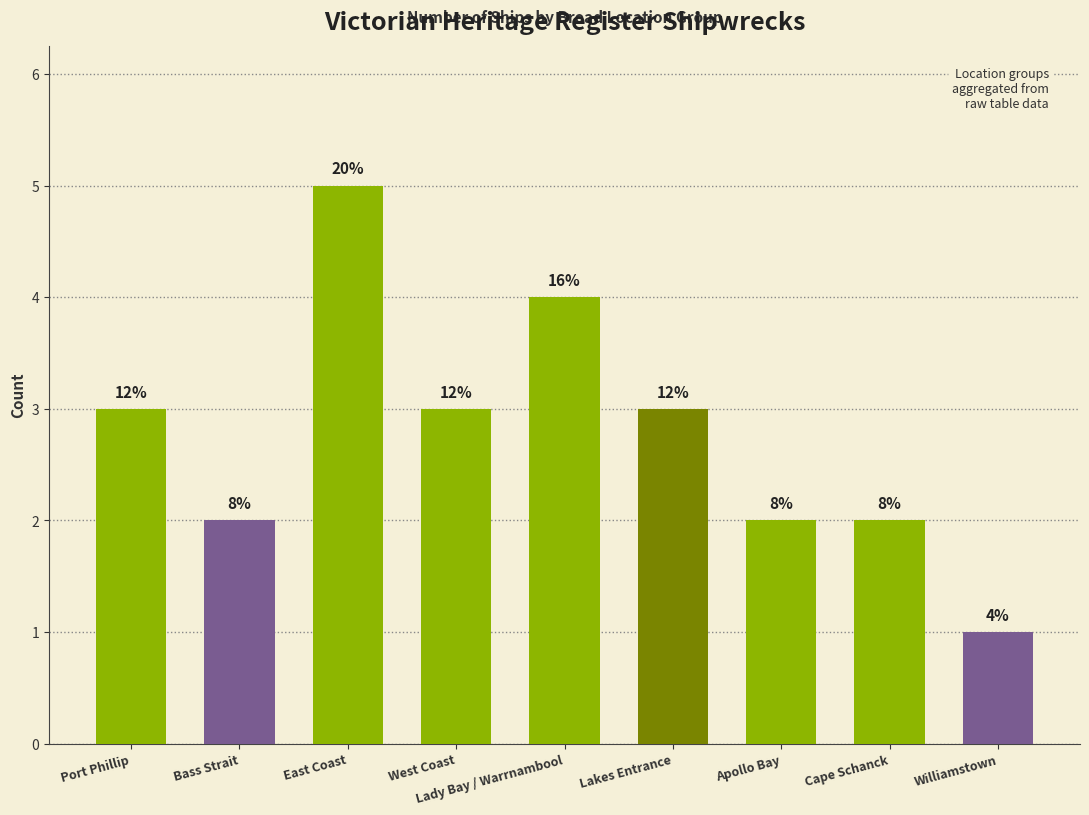

What is the label of the 7th bar from the right?

East Coast